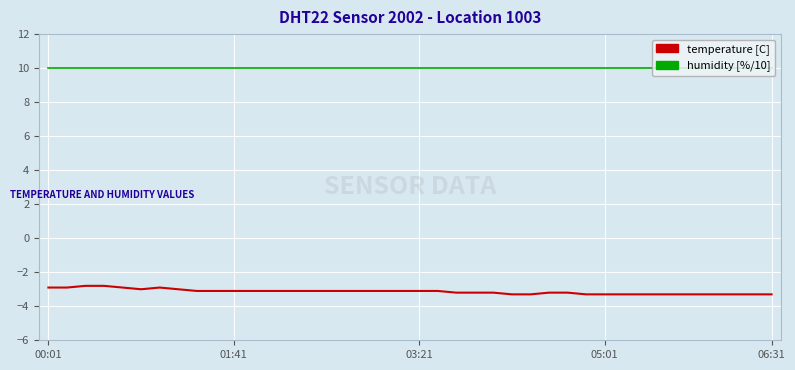

Rank the series by their maximum value, from highest to lowest.

humidity [%/10], temperature [C]